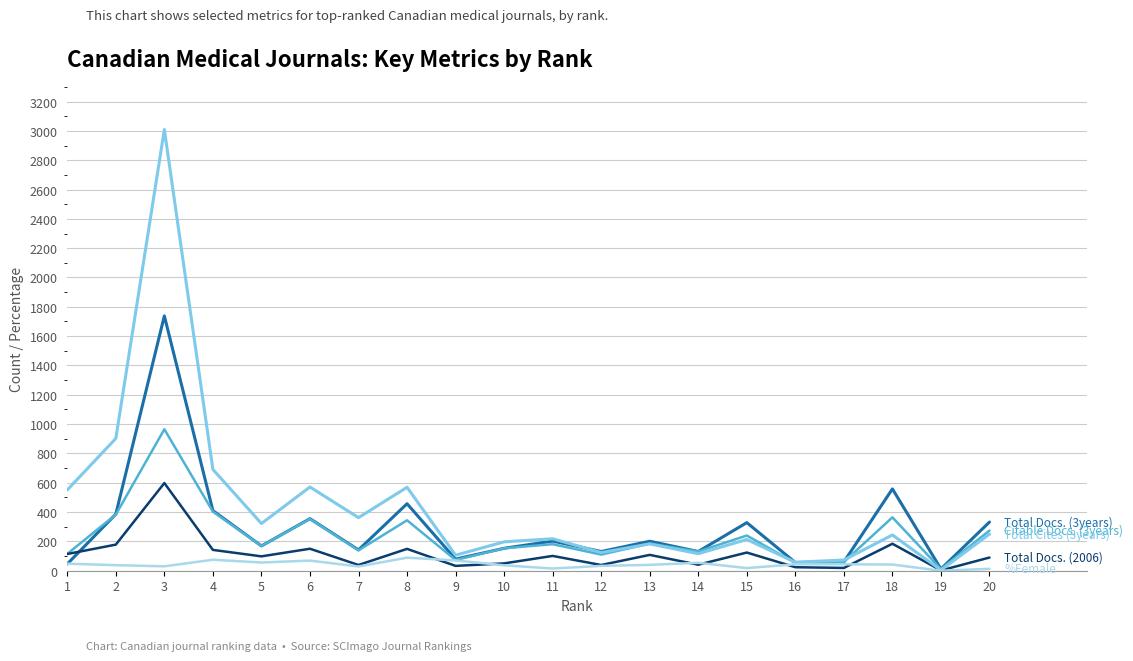

What is the greatest value displayed?

3009